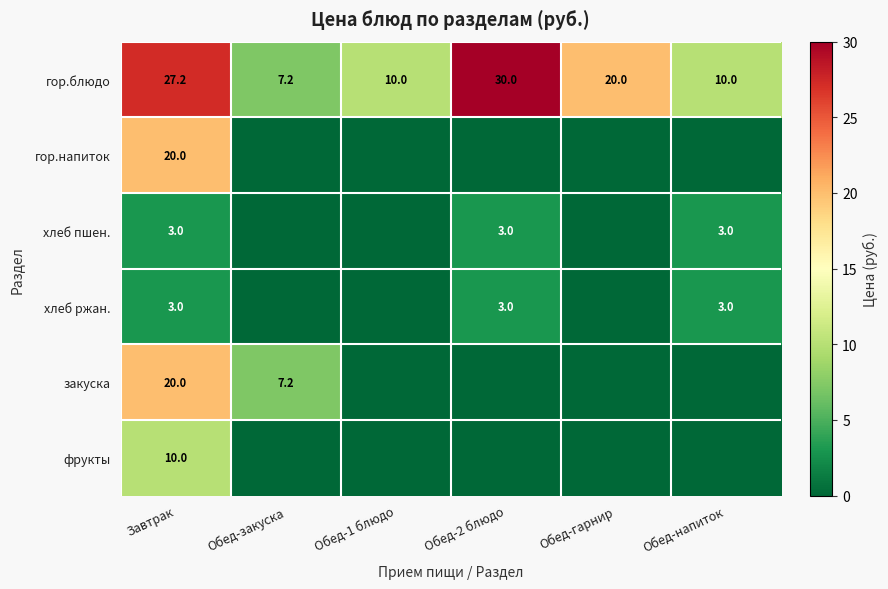

What is the spread (max minus min) of values at Завтрак?

24.2